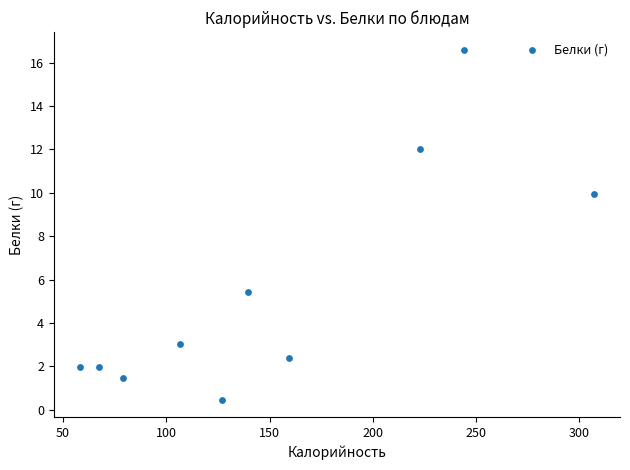

What is the range of Y values (max minus min)?

16.1